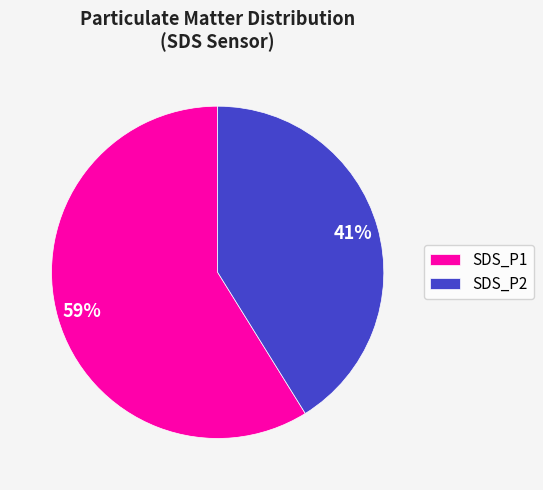

Which has a higher value, SDS_P1 or SDS_P2?

SDS_P1